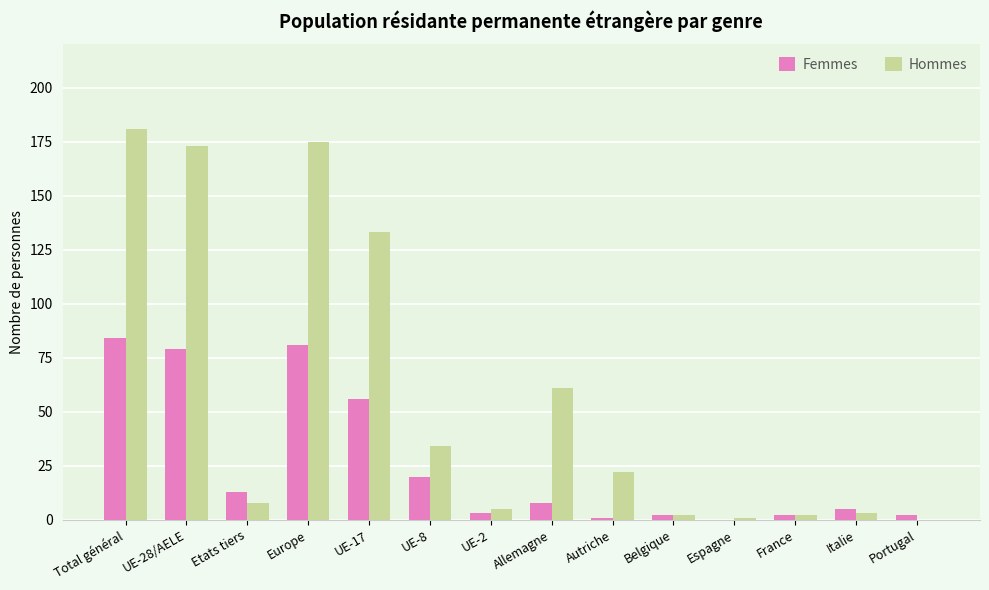

Between Autriche and France, which series saw the biggest shift?

Hommes